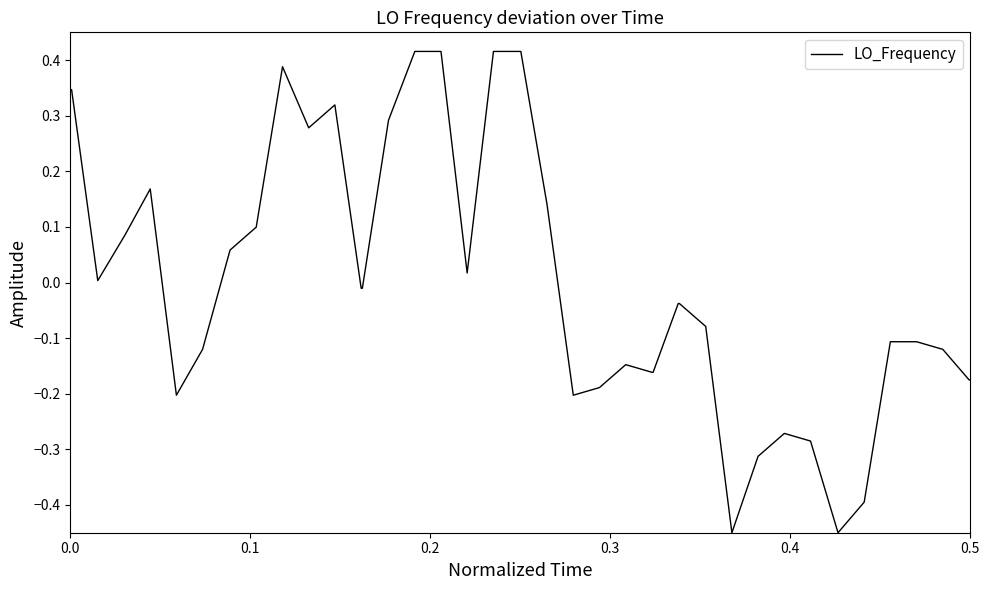

What is the difference between the maximum and minimum values?

0.9